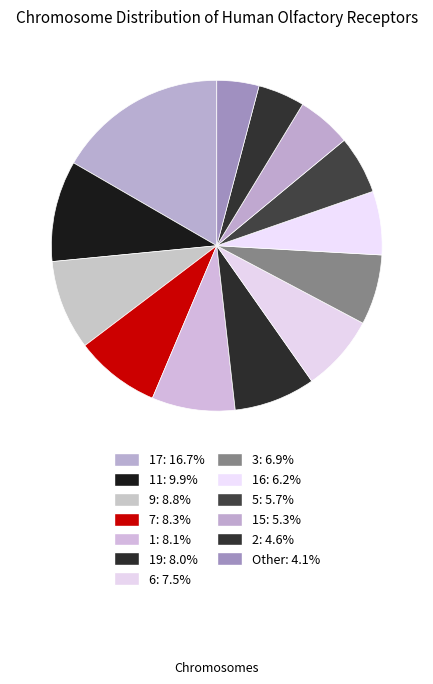

Does any single category account for the majority?

No